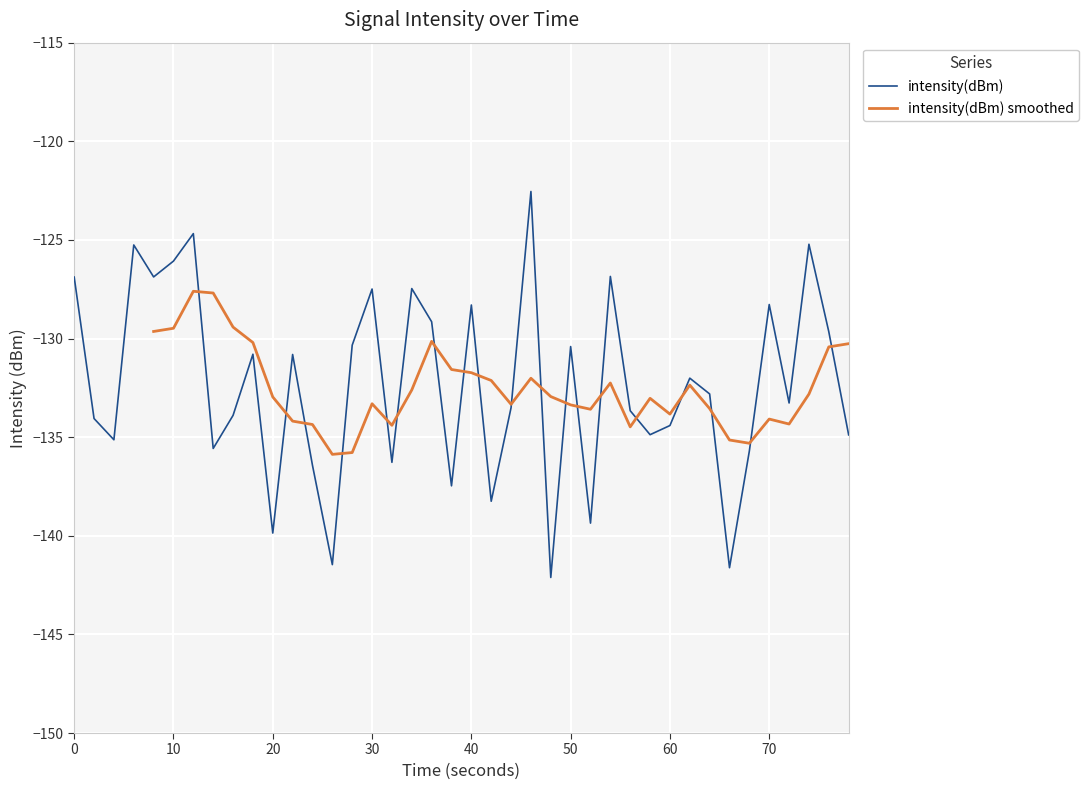

What is the minimum value for intensity(dBm)?

-142.1